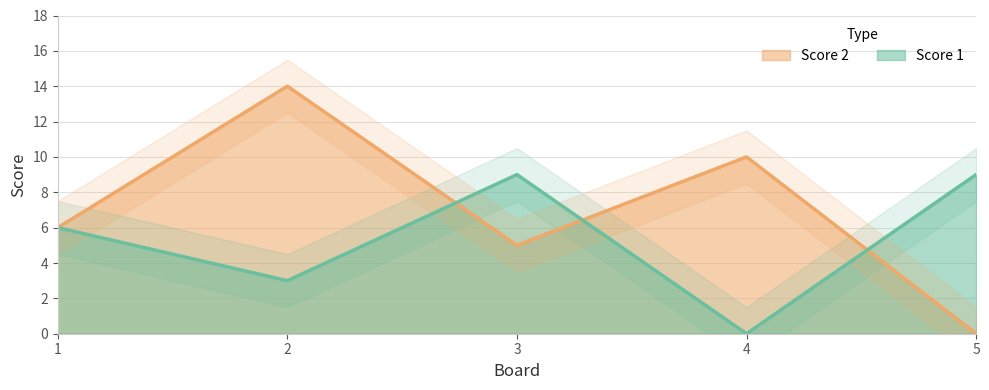

Which series has the largest total across all categories?

Score 2